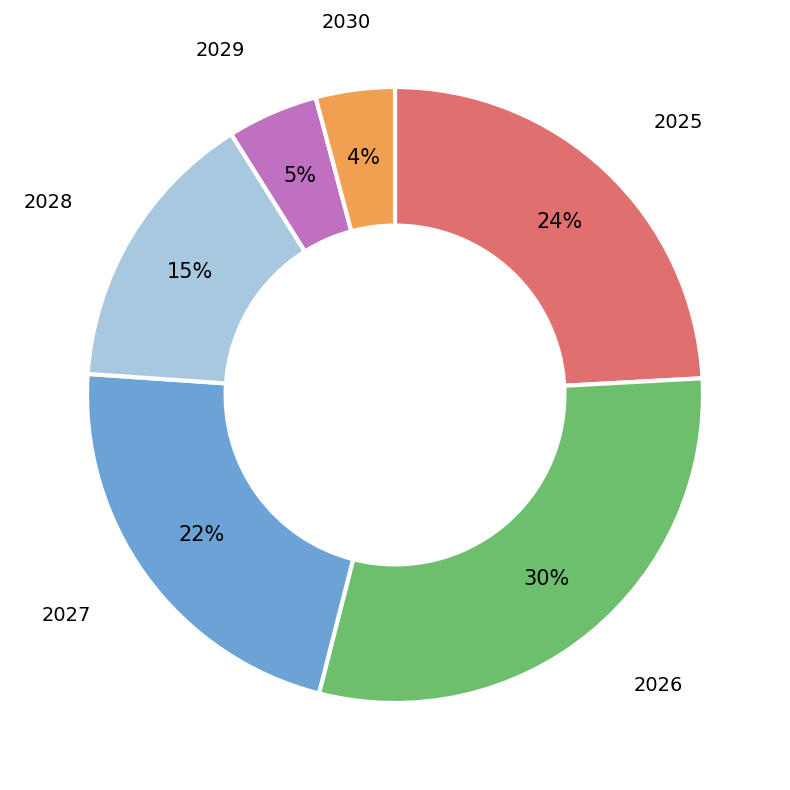

To the nearest percent, what is the difference between the largest and smallest slice percentages?

26%